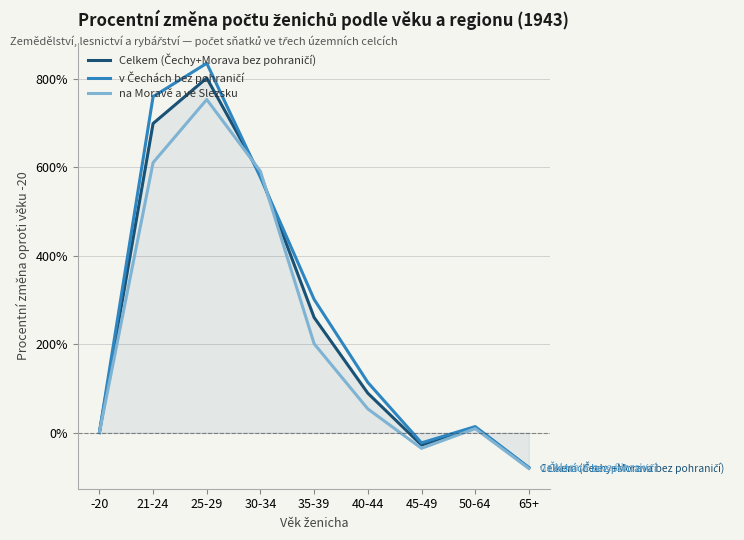

How many lines are shown in the chart?

3